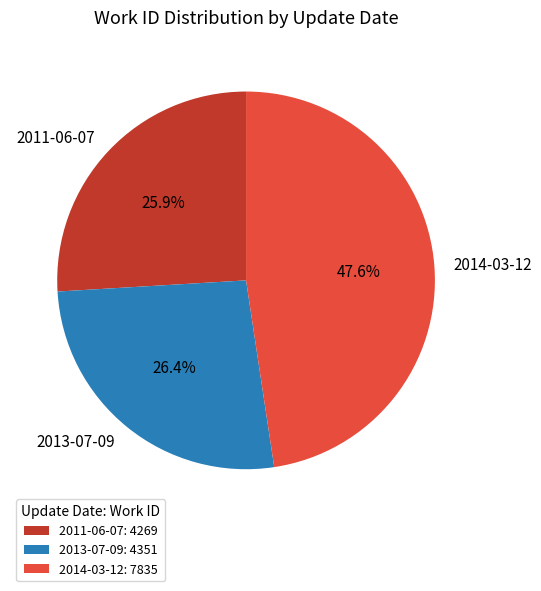

Between 2011-06-07 and 2014-03-12, which is larger?

2014-03-12